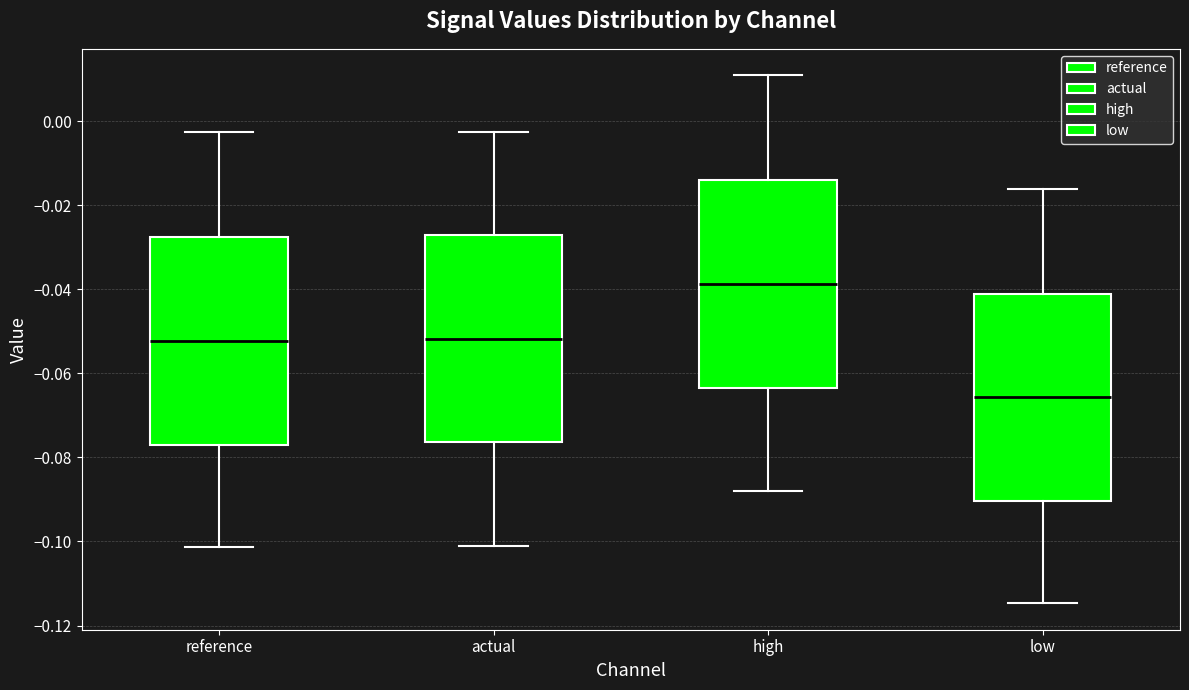

Reading left to right, read every box against the y-axis: the position of its median line, the range the box covers, and the ends of its whiskers. The values are not printed on the chart, so give them approximately, as read against the axis.

reference: median -0.052, box -0.076 to -0.028, whiskers -0.102 to -0.002
actual: median -0.052, box -0.076 to -0.028, whiskers -0.100 to -0.002
high: median -0.038, box -0.064 to -0.014, whiskers -0.088 to 0.010
low: median -0.066, box -0.090 to -0.040, whiskers -0.114 to -0.016